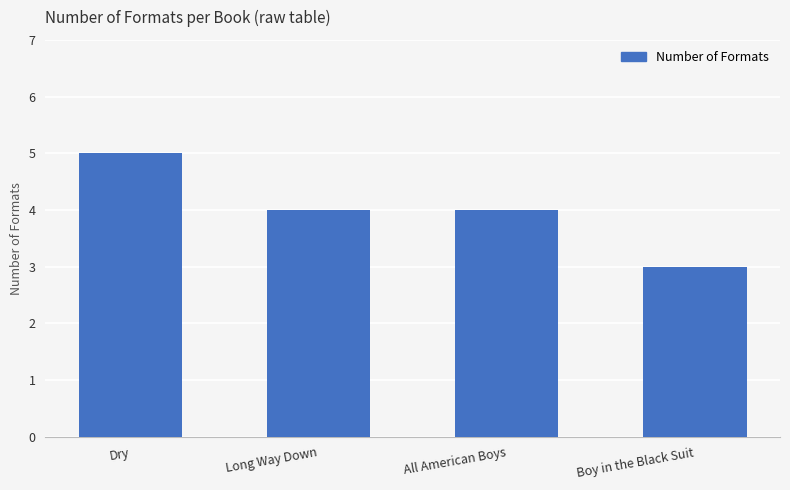

At which category does the chart reach its peak across all series?

Dry